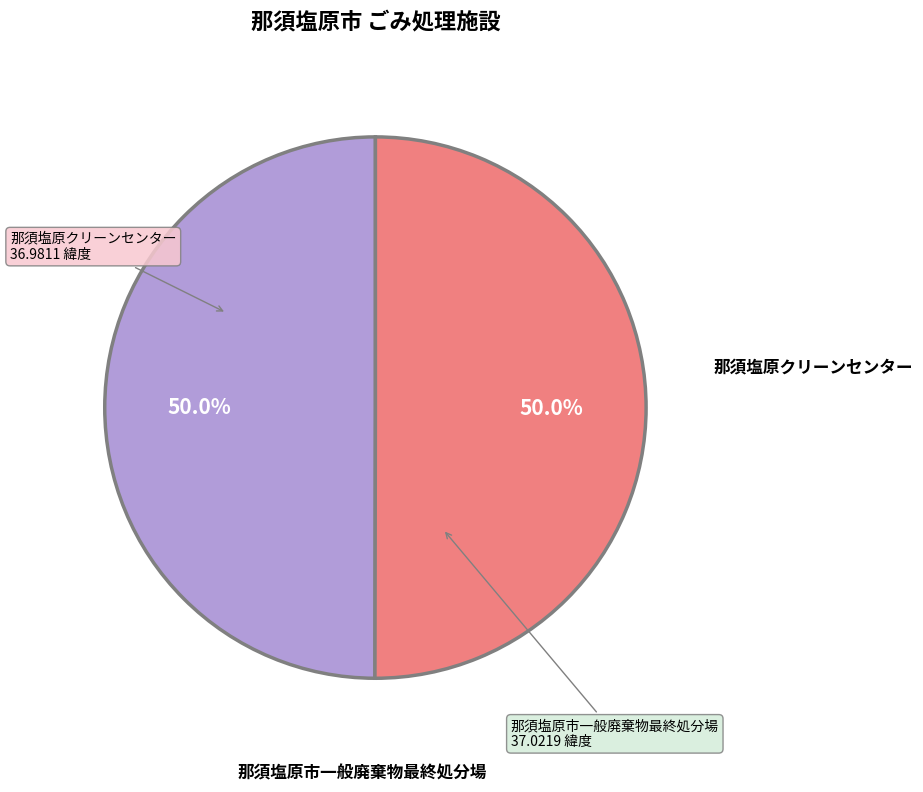

Do 那須塩原クリーンセンター and 那須塩原市一般廃棄物最終処分場 together represent more than half of the pie?

Yes